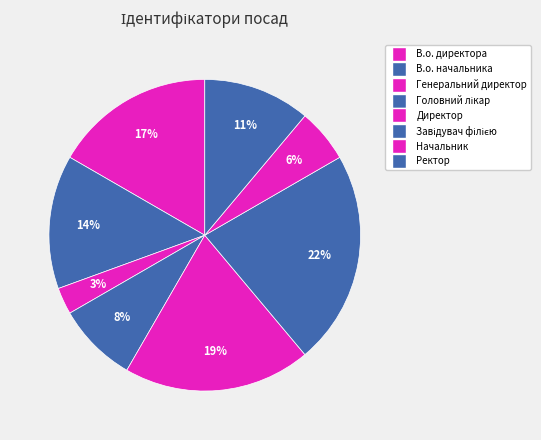

Is it true that Ректор is 24% of the pie?

False